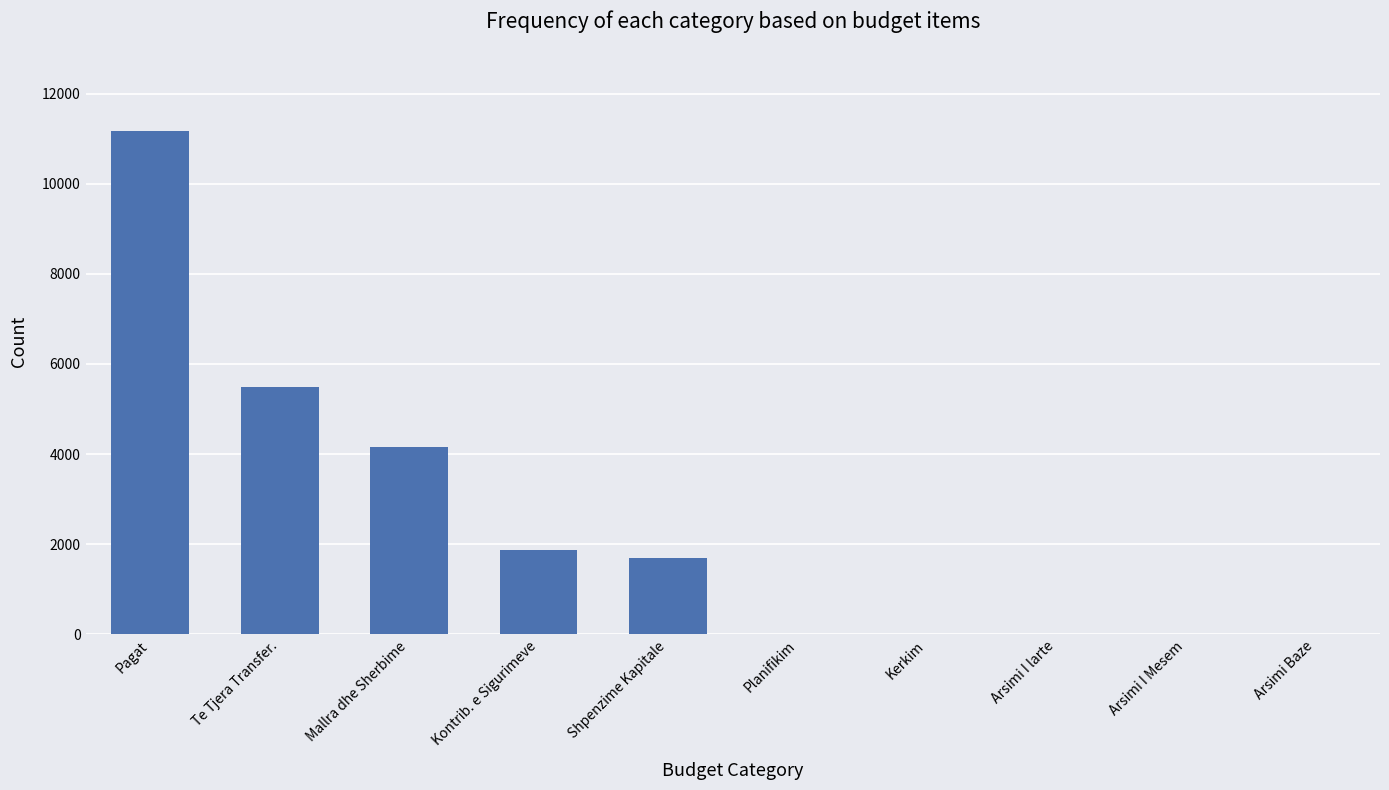

Which has a higher value, Kontrib. e Sigurimeve or Arsimi I Mesem?

Kontrib. e Sigurimeve